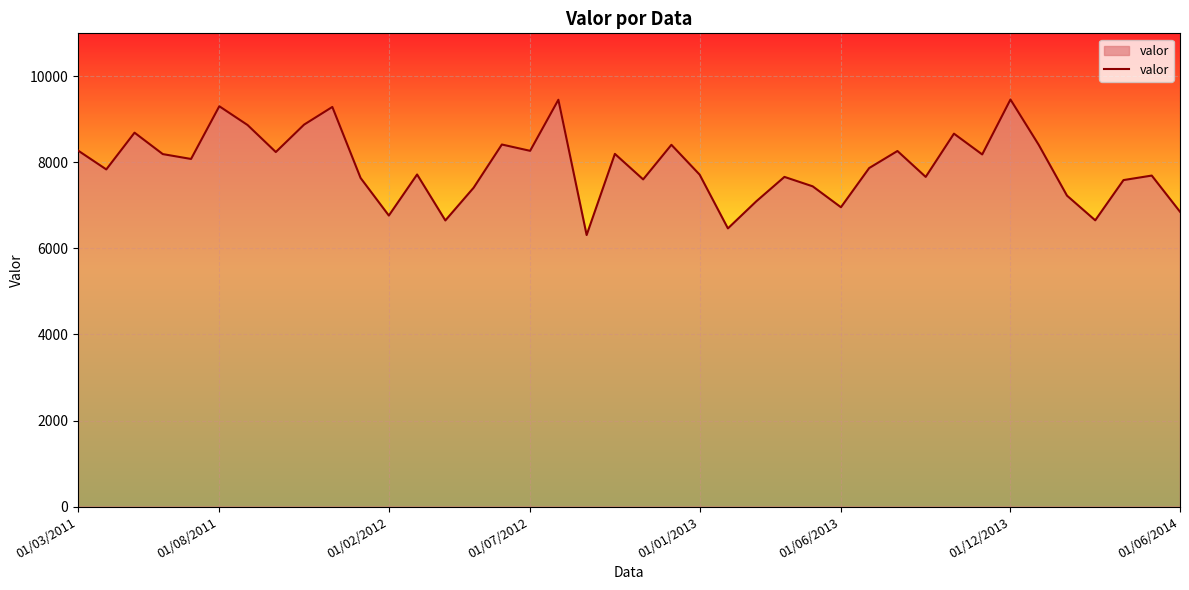

What is the smallest value displayed?

6312